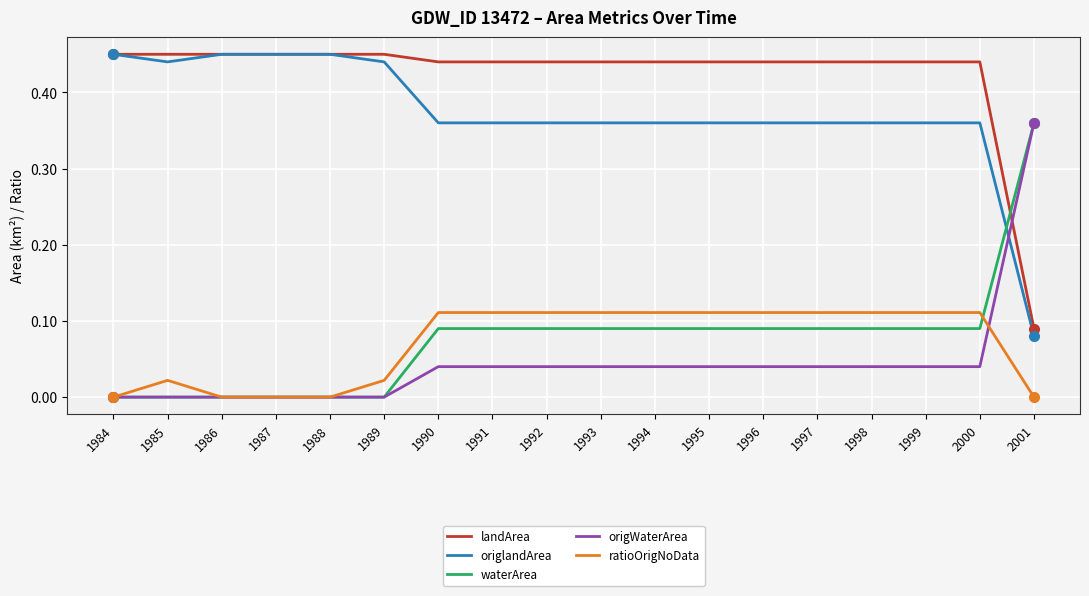

Rank the series at 1994 from highest to lowest value.

landArea, origlandArea, ratioOrigNoData, waterArea, origWaterArea